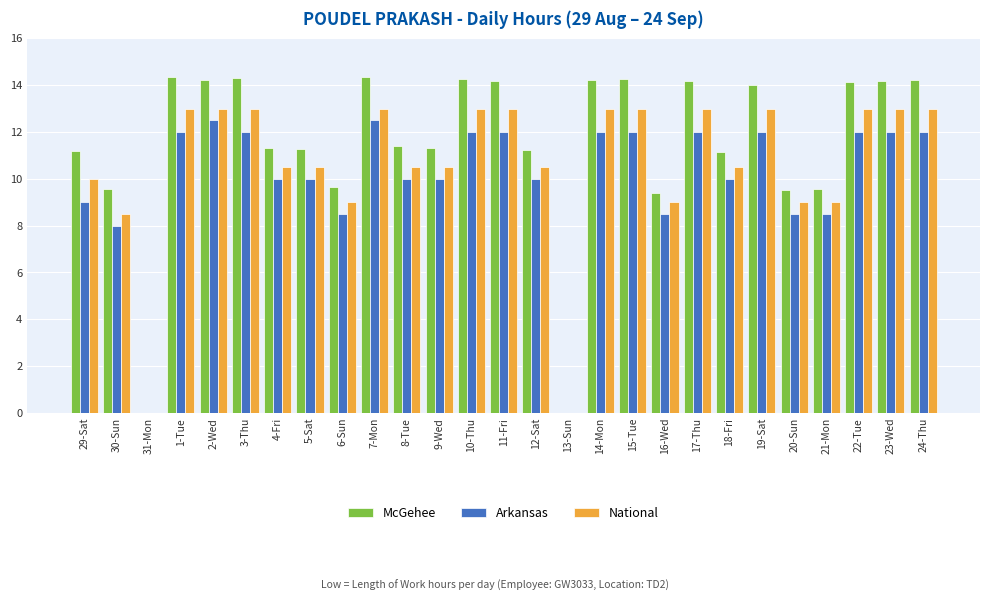

Is it true that National equals 18.1 at 18-Fri?

False